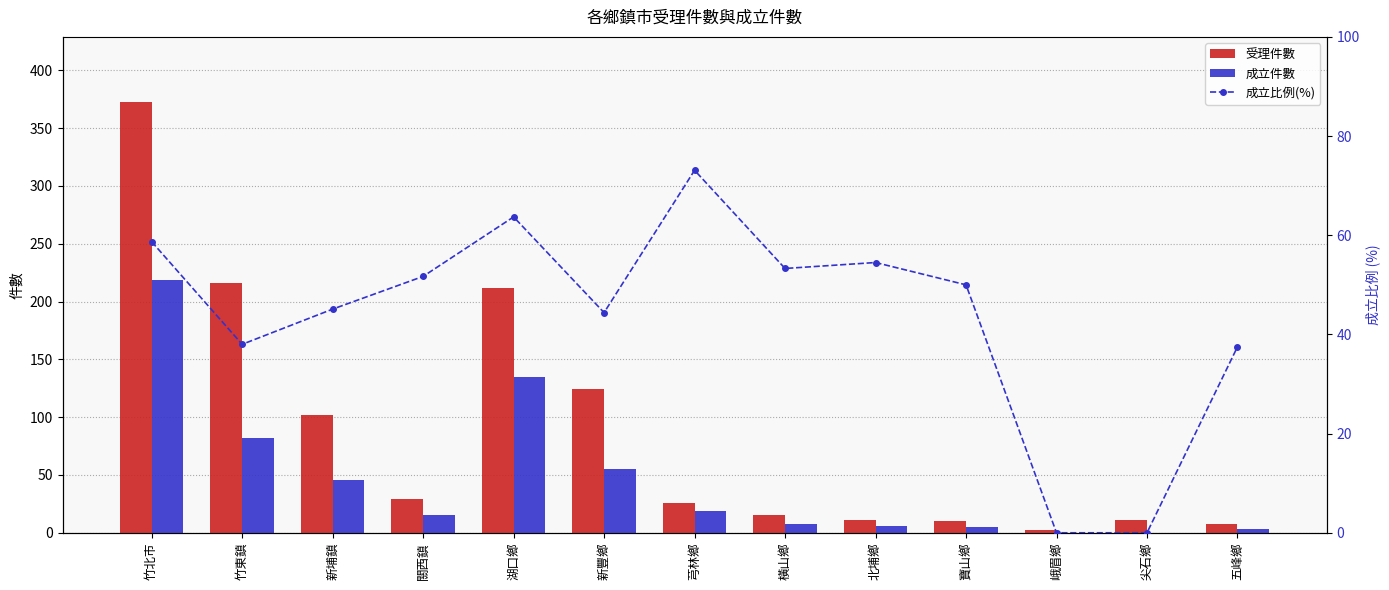

What is the total value across all series at 芎林鄉?

118.1